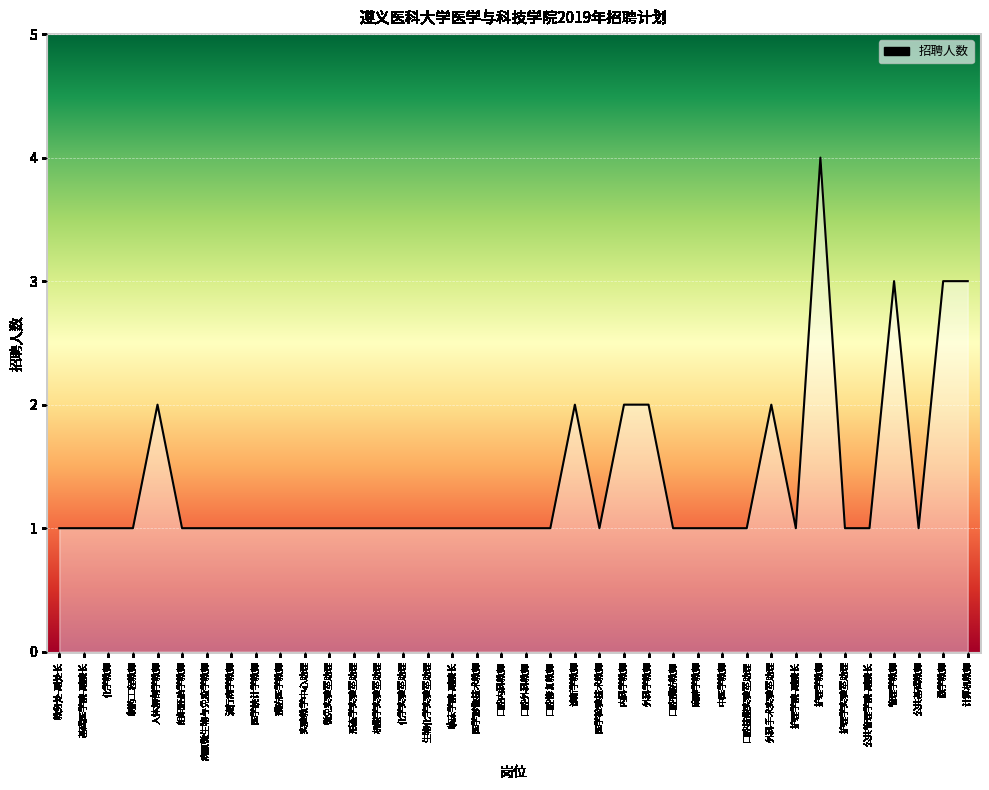

The chart shows a value of 1 at 公共基础教师. True or false?

True